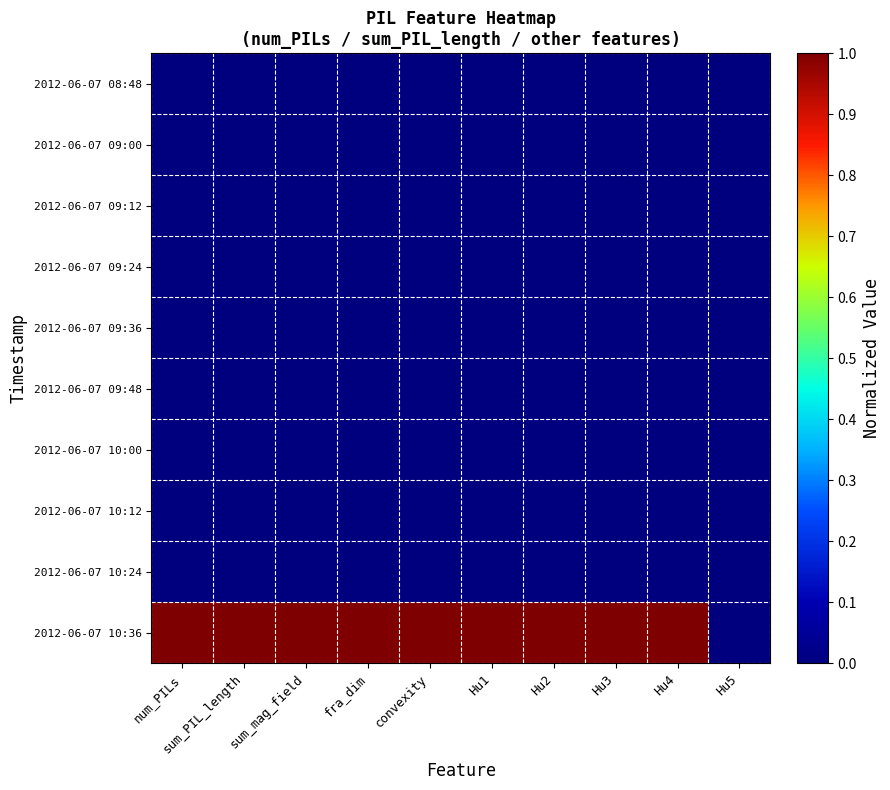

Reading left to right, transcribe all the data shown in this chart.

2012-06-07 08:48: num_PILs=0	sum_PIL_length=0	sum_mag_field=0	fra_dim=0	convexity=0	Hu1=0	Hu2=0	Hu3=0	Hu4=0	Hu5=0
2012-06-07 09:00: num_PILs=0	sum_PIL_length=0	sum_mag_field=0	fra_dim=0	convexity=0	Hu1=0	Hu2=0	Hu3=0	Hu4=0	Hu5=0
2012-06-07 09:12: num_PILs=0	sum_PIL_length=0	sum_mag_field=0	fra_dim=0	convexity=0	Hu1=0	Hu2=0	Hu3=0	Hu4=0	Hu5=0
2012-06-07 09:24: num_PILs=0	sum_PIL_length=0	sum_mag_field=0	fra_dim=0	convexity=0	Hu1=0	Hu2=0	Hu3=0	Hu4=0	Hu5=0
2012-06-07 09:36: num_PILs=0	sum_PIL_length=0	sum_mag_field=0	fra_dim=0	convexity=0	Hu1=0	Hu2=0	Hu3=0	Hu4=0	Hu5=0
2012-06-07 09:48: num_PILs=0	sum_PIL_length=0	sum_mag_field=0	fra_dim=0	convexity=0	Hu1=0	Hu2=0	Hu3=0	Hu4=0	Hu5=0
2012-06-07 10:00: num_PILs=0	sum_PIL_length=0	sum_mag_field=0	fra_dim=0	convexity=0	Hu1=0	Hu2=0	Hu3=0	Hu4=0	Hu5=0
2012-06-07 10:12: num_PILs=0	sum_PIL_length=0	sum_mag_field=0	fra_dim=0	convexity=0	Hu1=0	Hu2=0	Hu3=0	Hu4=0	Hu5=0
2012-06-07 10:24: num_PILs=0	sum_PIL_length=0	sum_mag_field=0	fra_dim=0	convexity=0	Hu1=0	Hu2=0	Hu3=0	Hu4=0	Hu5=0
2012-06-07 10:36: num_PILs=1	sum_PIL_length=1	sum_mag_field=1	fra_dim=1	convexity=1	Hu1=1	Hu2=1	Hu3=1	Hu4=1	Hu5=0